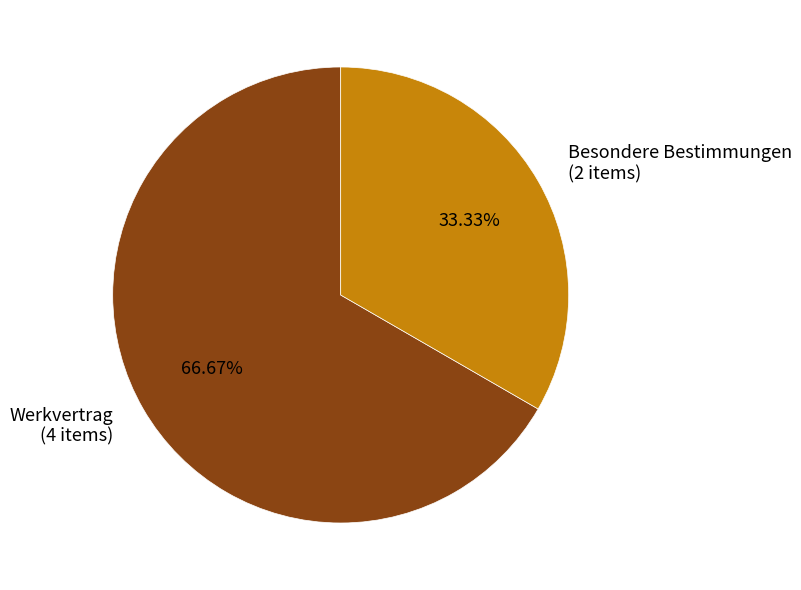

To the nearest percent, what is the difference between the largest and smallest slice percentages?

33%